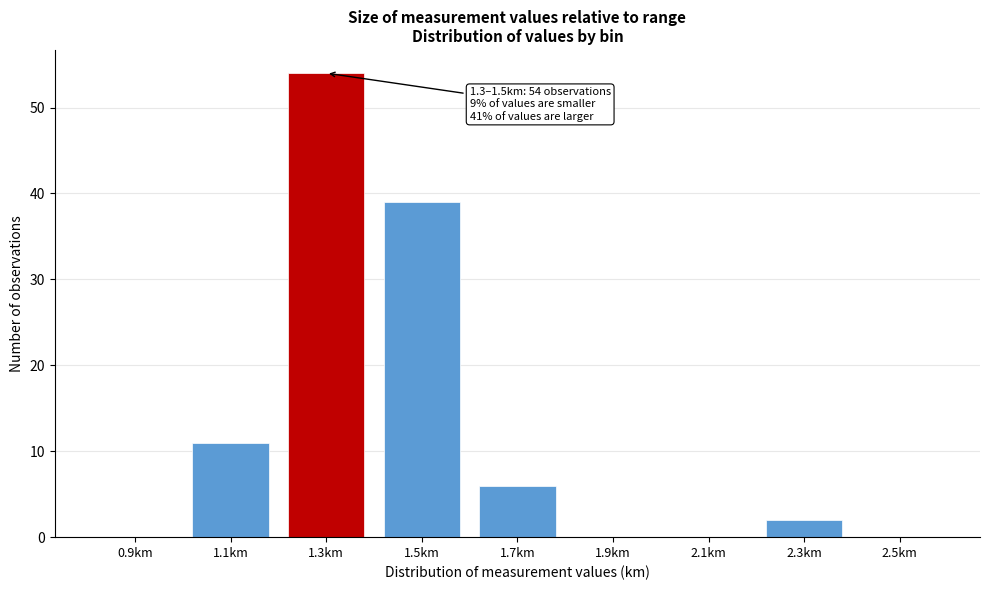

Reading left to right, transcribe all the data shown in this chart.

0.9km=0	1.1km=11	1.3km=54	1.5km=39	1.7km=6	1.9km=0	2.1km=0	2.3km=2	2.5km=0